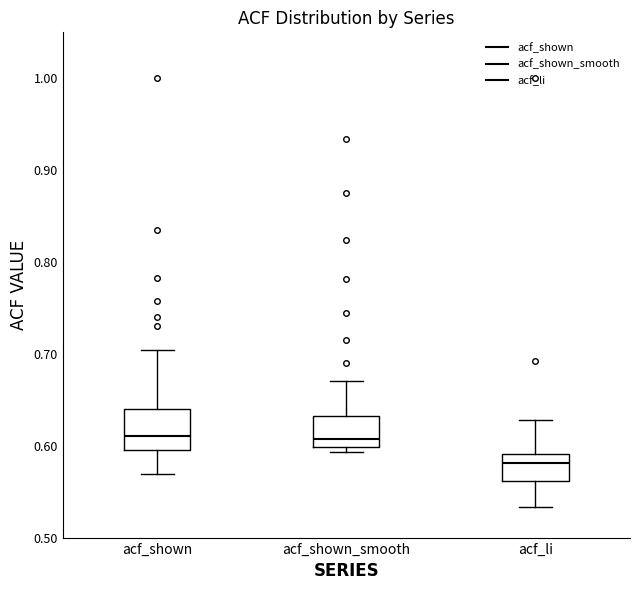

Reading left to right, read every box against the y-axis: the position of its median line, the range the box covers, and the ends of its whiskers. The values are not printed on the chart, so give them approximately, as read against the axis.

acf_shown: median 0.61, box 0.60 to 0.64, whiskers 0.57 to 0.70
acf_shown_smooth: median 0.61, box 0.60 to 0.63, whiskers 0.59 to 0.67
acf_li: median 0.58, box 0.56 to 0.59, whiskers 0.53 to 0.63